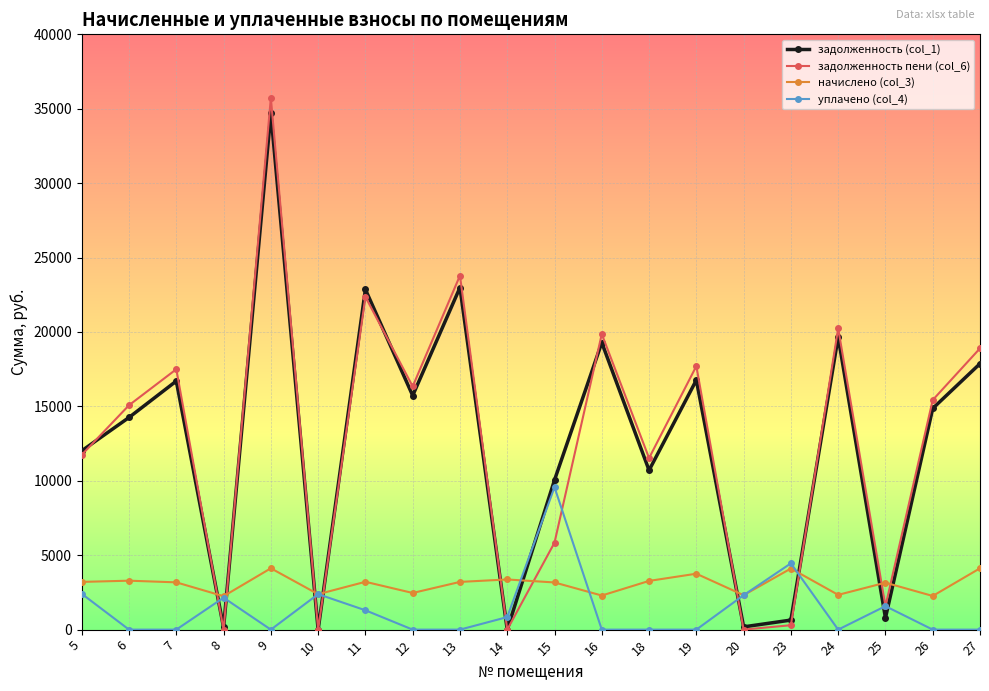

What is the difference between the highest and lowest values at 15?

6881.9